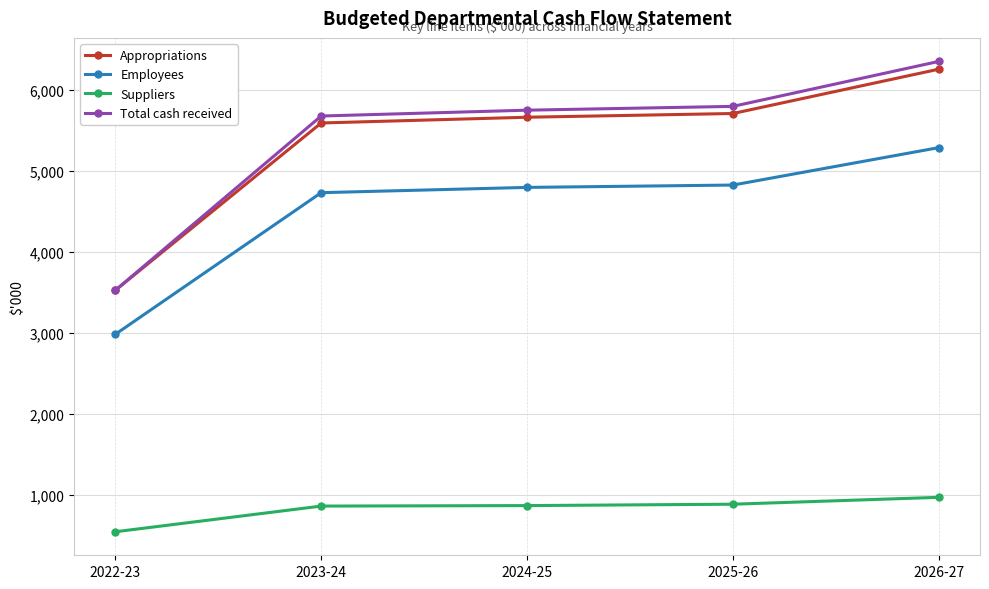

What is the sum of the Total cash received values at 2023-24 and 2026-27?

12022